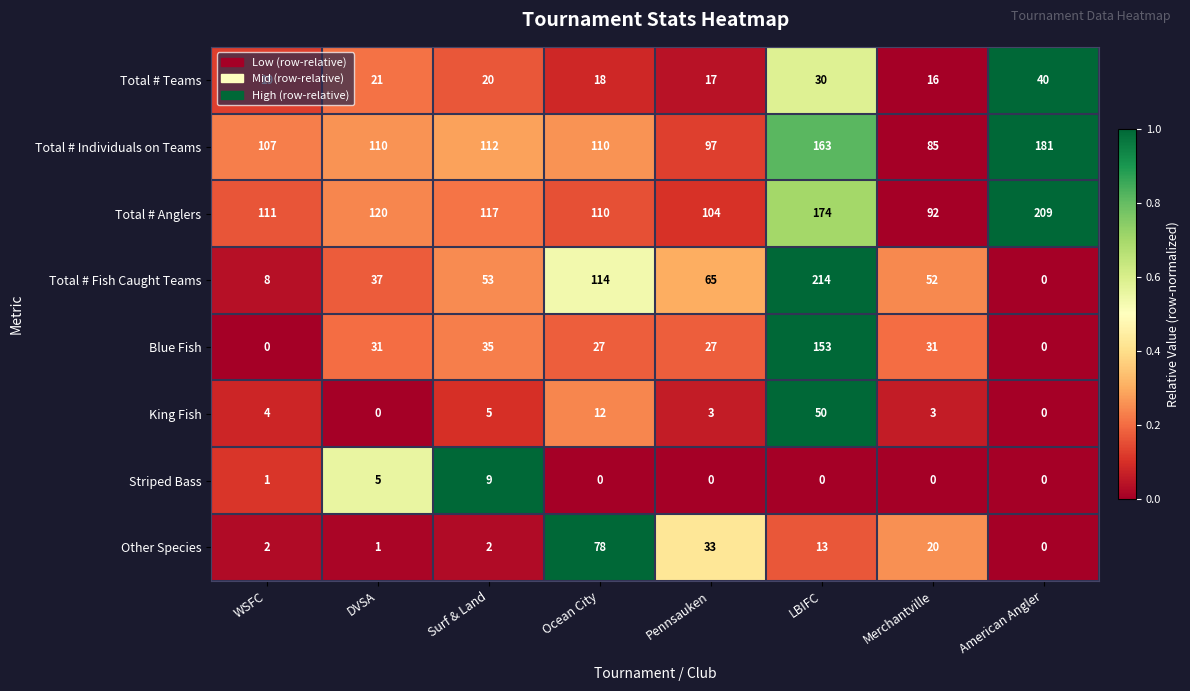

Which series has the widest spread of values?

Total # Fish Caught Teams